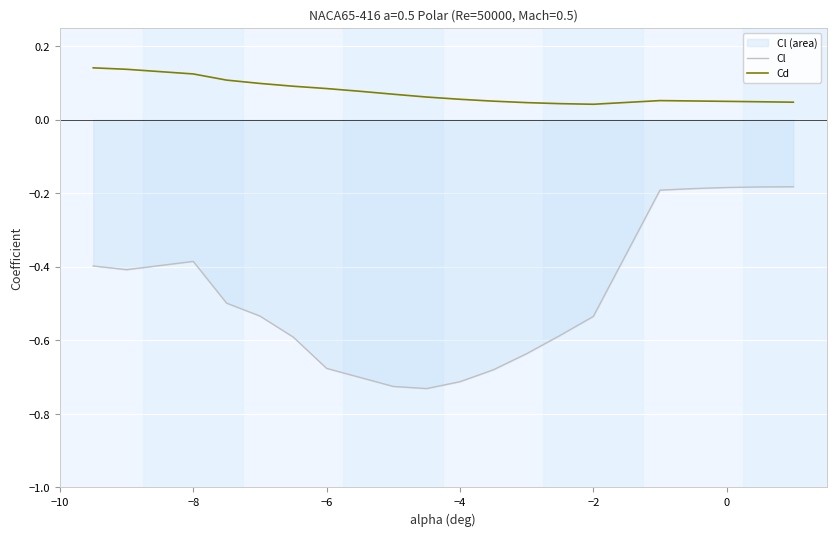

What is the difference between the second highest and second lowest values in the Cd series?

0.1